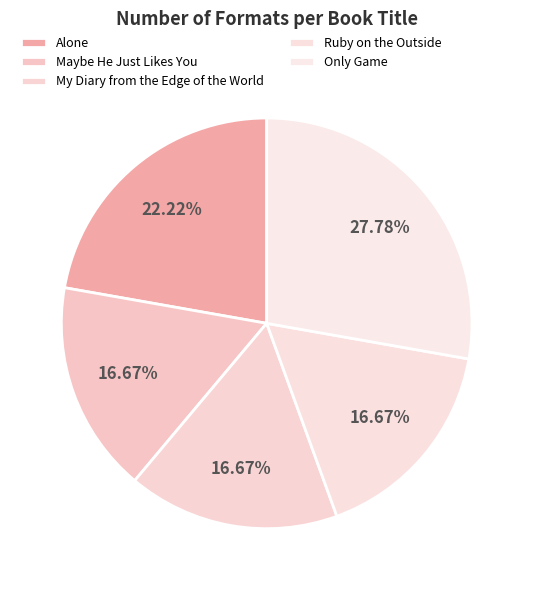

To the nearest percent, what percentage of the pie is Only Game?

28%